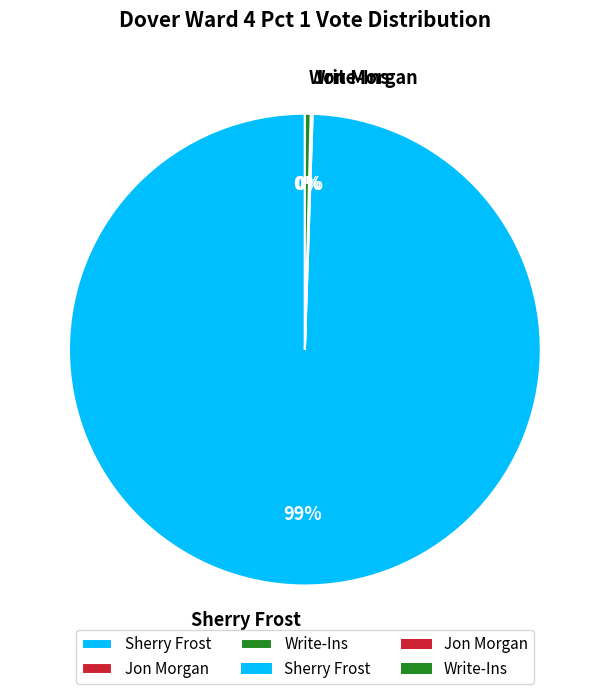

To the nearest percent, what is the average slice percentage?

33%